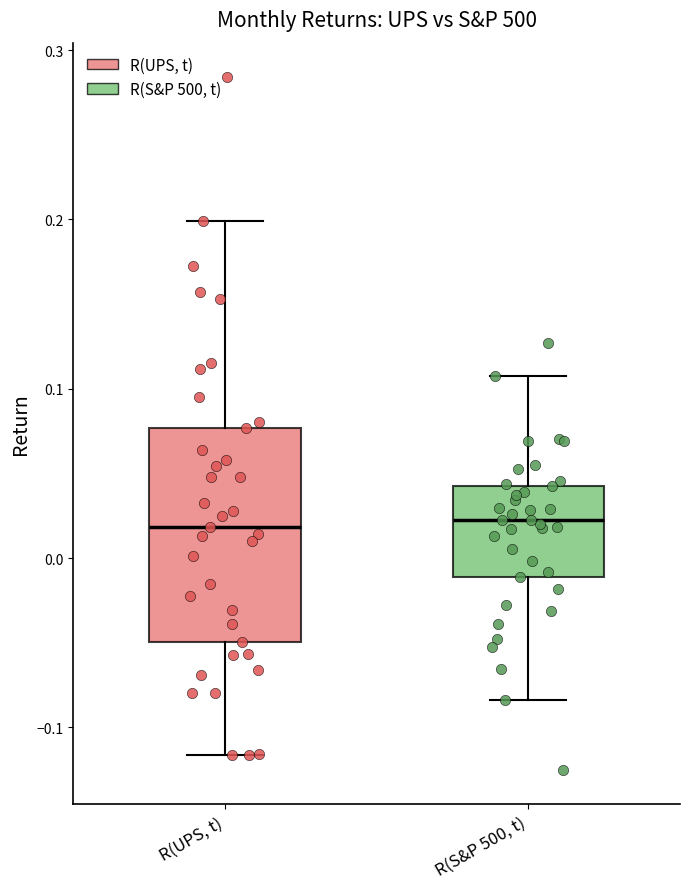

Reading left to right, transcribe this box plot: for each box, give where its median line is, the range the box spans, and where its two whiskers end, as read against the y-axis. The values are not printed on the chart, so give them approximately, as read against the axis.

R(UPS, t): median 0.02, box -0.05 to 0.08, whiskers -0.12 to 0.20
R(S&P 500, t): median 0.02, box -0.01 to 0.04, whiskers -0.08 to 0.11